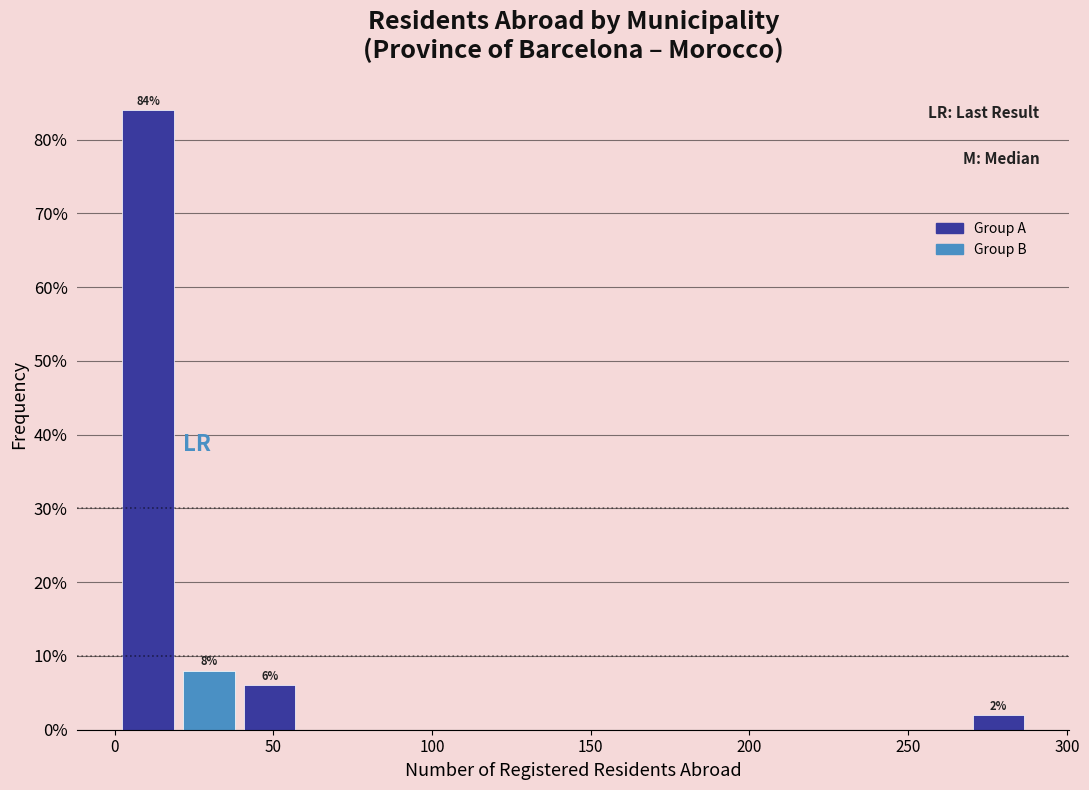

Read against the x-axis, roughly where is the centre of the tallest bar?

10